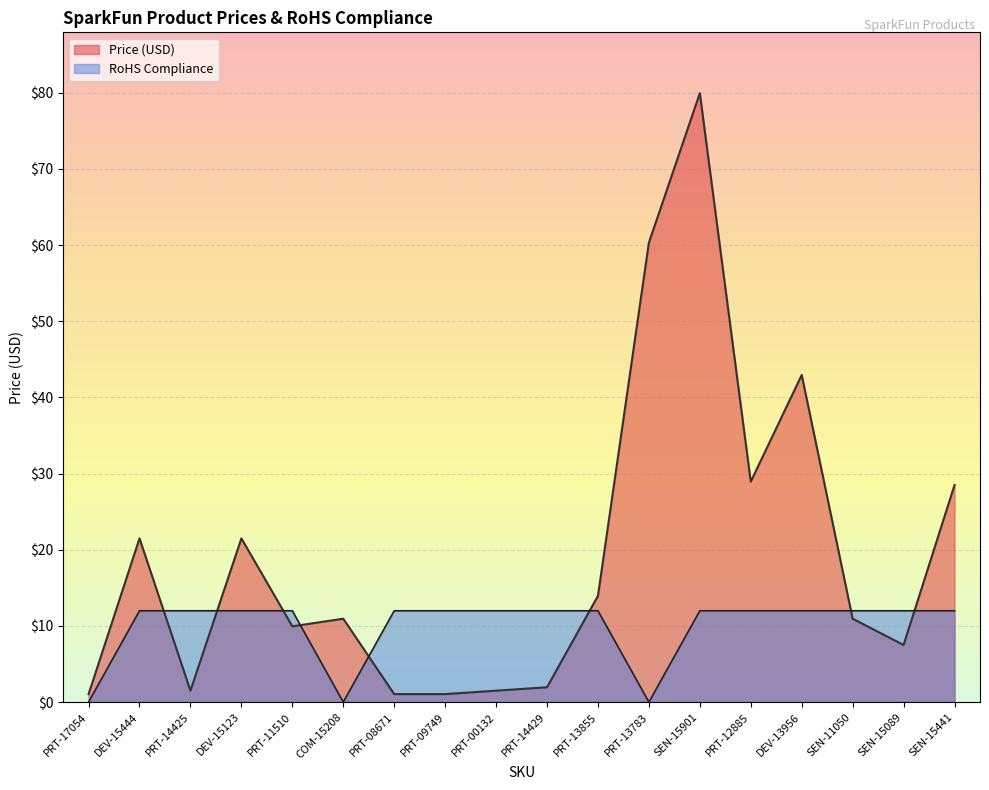

Which series ends up on top after the final intersection of Price (USD) and RoHS Compliance?

Price (USD)